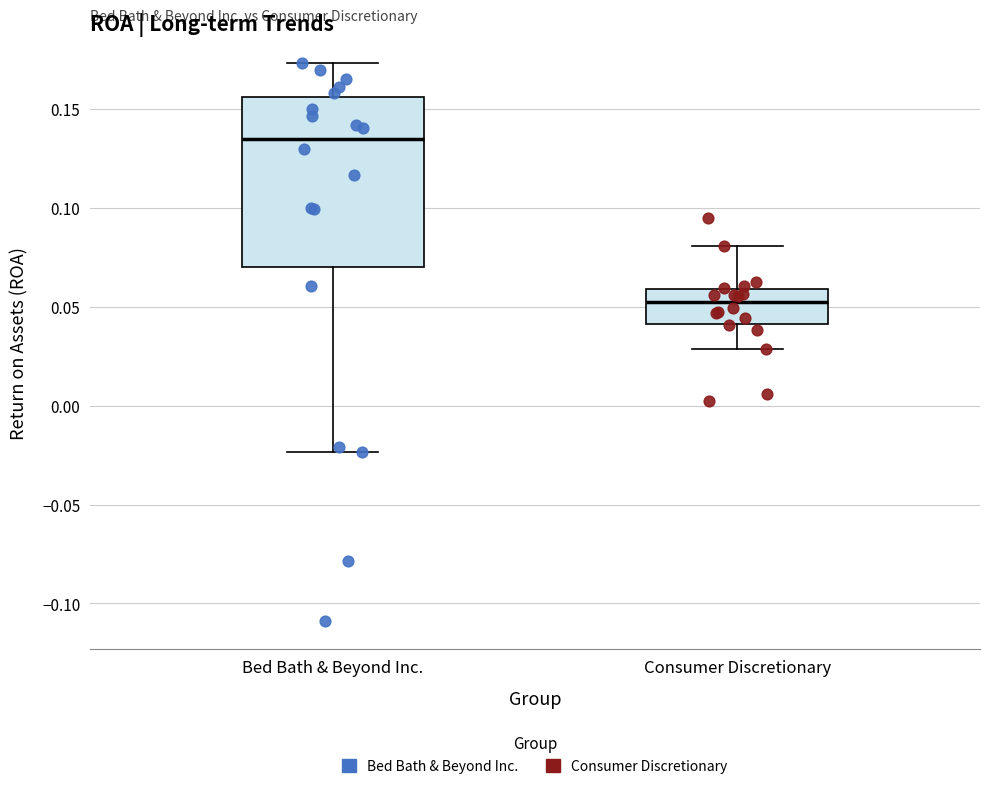

Where does the median line of the box for Consumer Discretionary sit on the y-axis? The values are not printed on the chart, so give them approximately, as read against the axis.

0.050